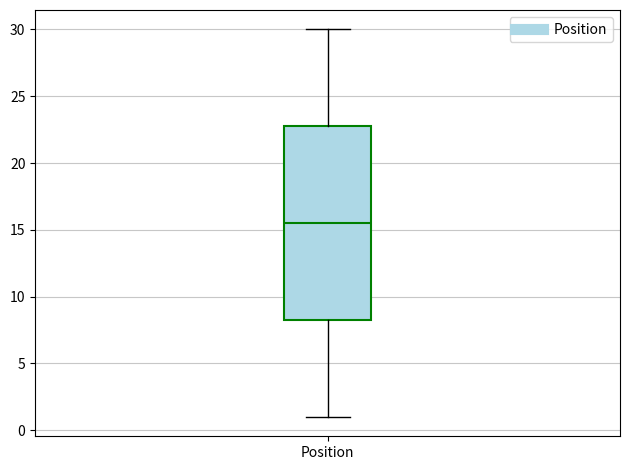

Where is the lower edge of the box for Position on the y-axis? The values are not printed on the chart, so give them approximately, as read against the axis.

8.5